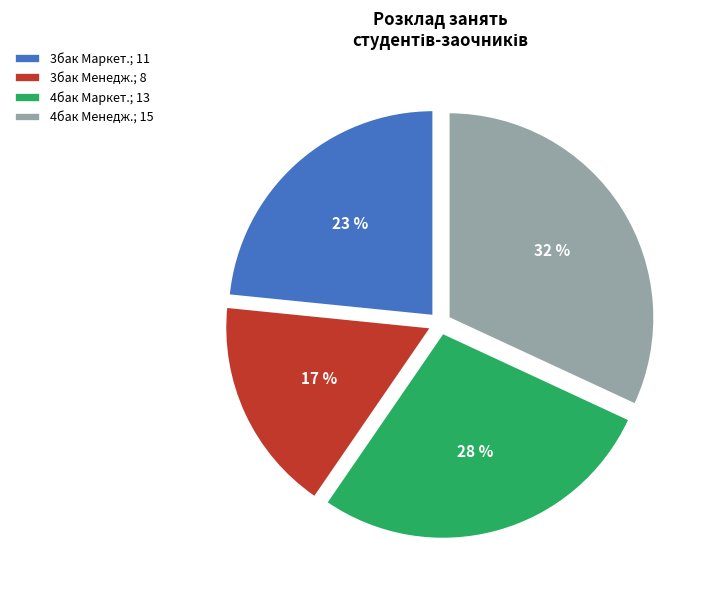

Which slice is the largest?

4бак Менедж.; 15